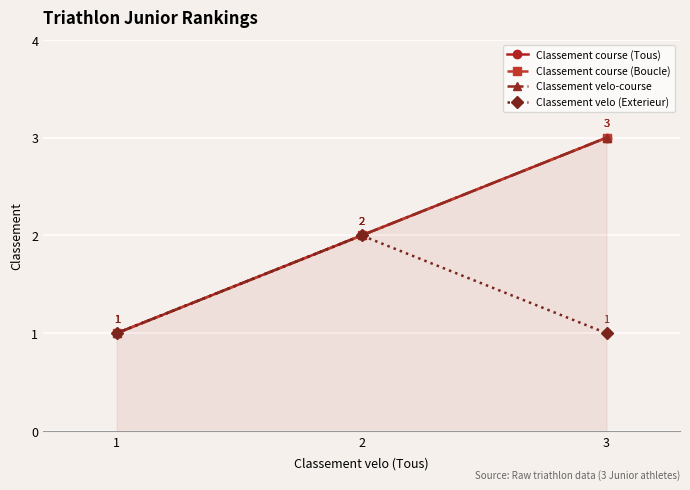

Which series has the largest range (max minus min)?

Classement course (Tous)